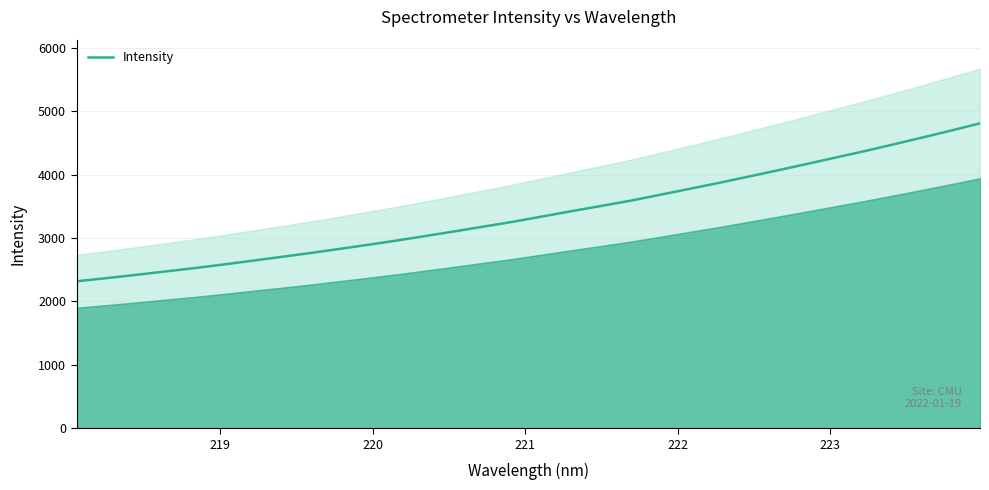

Reading left to right, transcribe all the data shown in this chart.

2317.0	2365.9	2416.1	2470.1	2523.0	2580.0	2640.0	2700.4	2761.9	2826.8	2893.2	2961.5	3033.8	3107.4	3182.9	3258.3	3341.9	3425.0	3506.0	3587.9	3679.9	3772.8	3865.8	3963.0	4061.8	4161.9	4264.3	4365.7	4472.9	4582.1	4692.9	4807.9